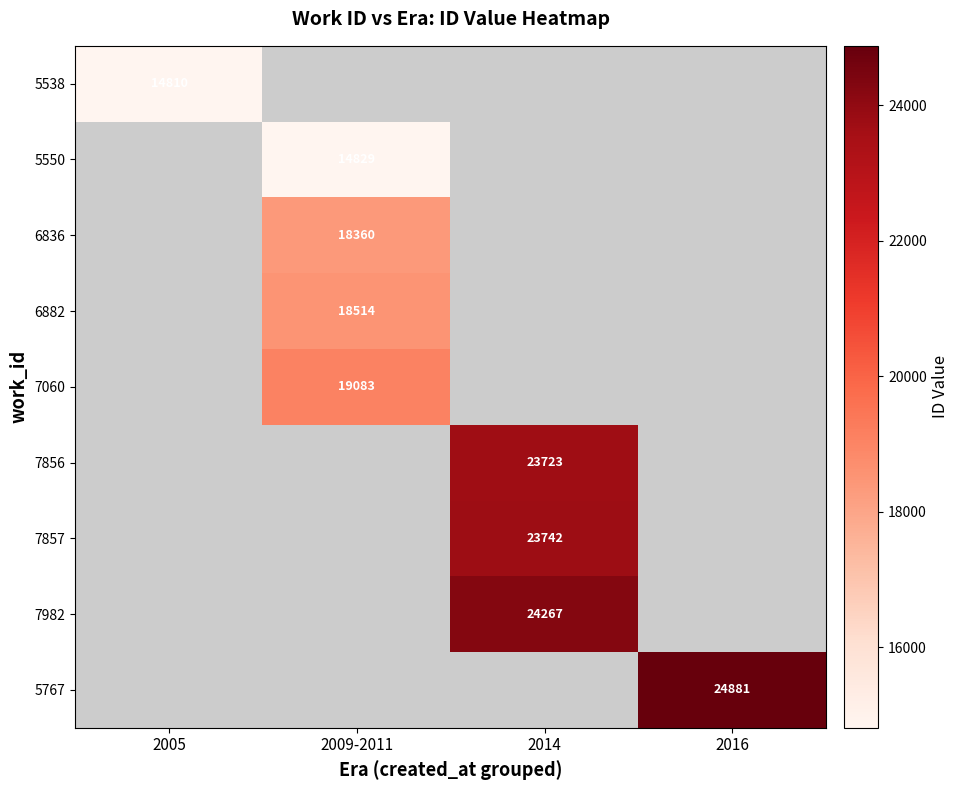

The 5538 series shows 8187 at 2005. True or false?

False